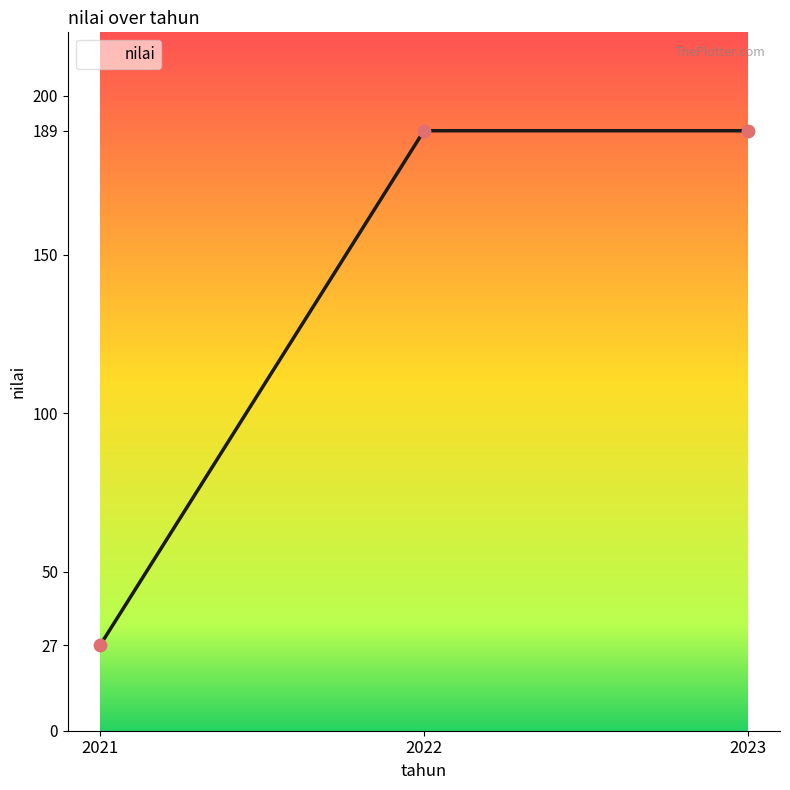

What is the ratio of the value at 2021 to the value at 2023?

0.1